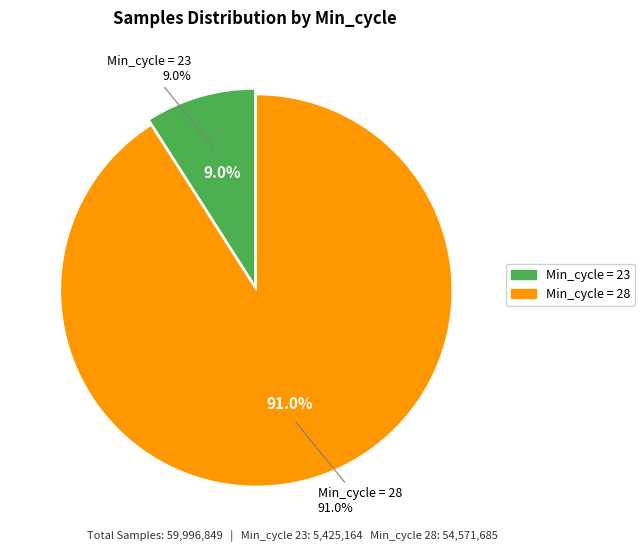

Approximately how many times larger is the value at 28 compared to 28?

1.0